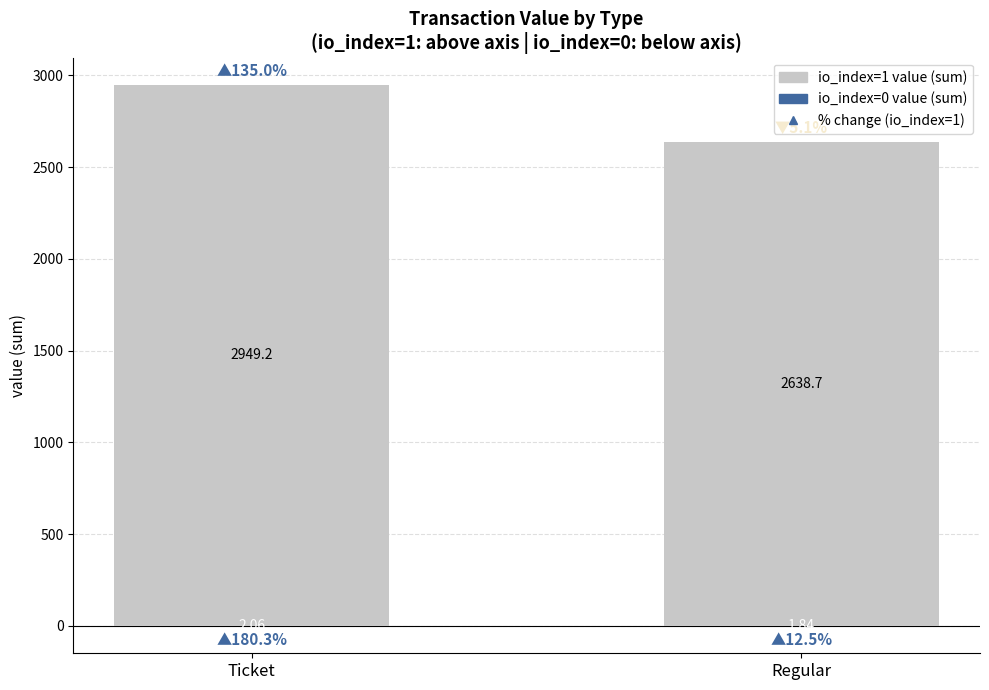

What is the label of the 1st bar from the right?

Regular